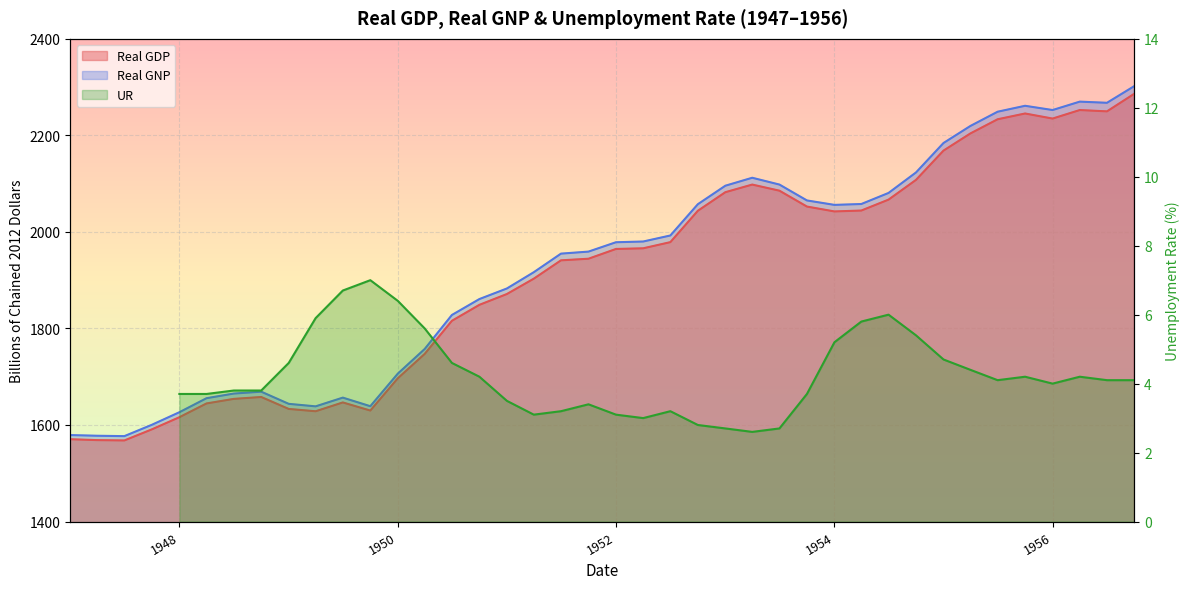

Which series has the largest range (max minus min)?

Real GNP